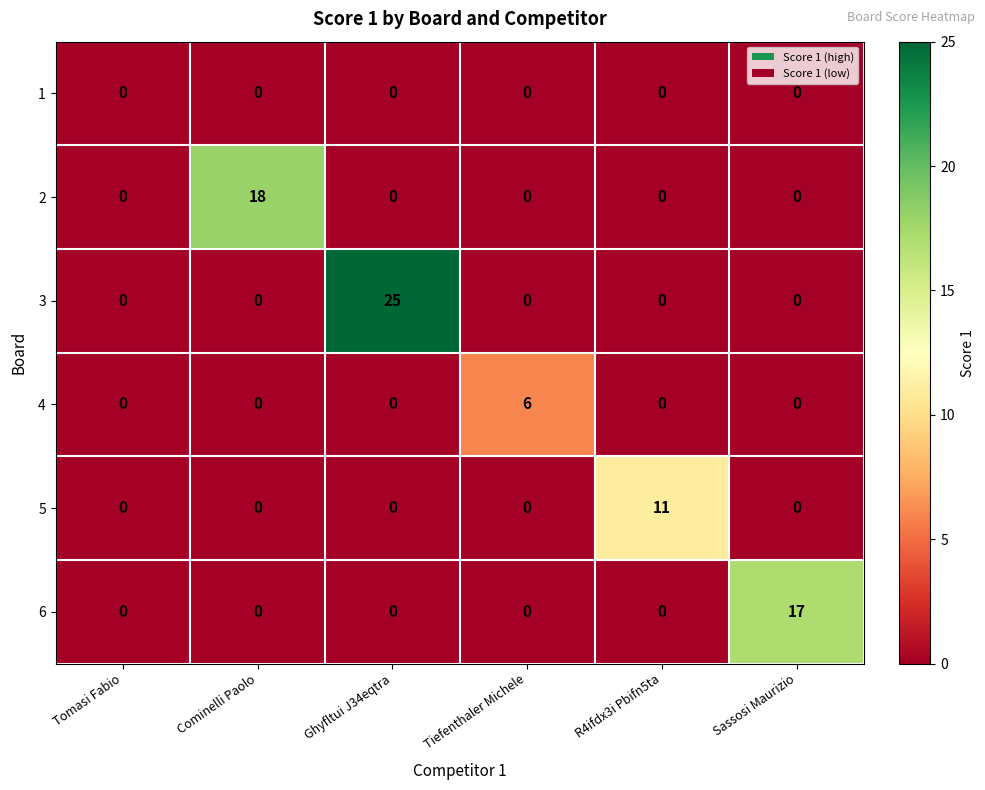

The 6 series shows 0 at Tomasi Fabio. True or false?

True